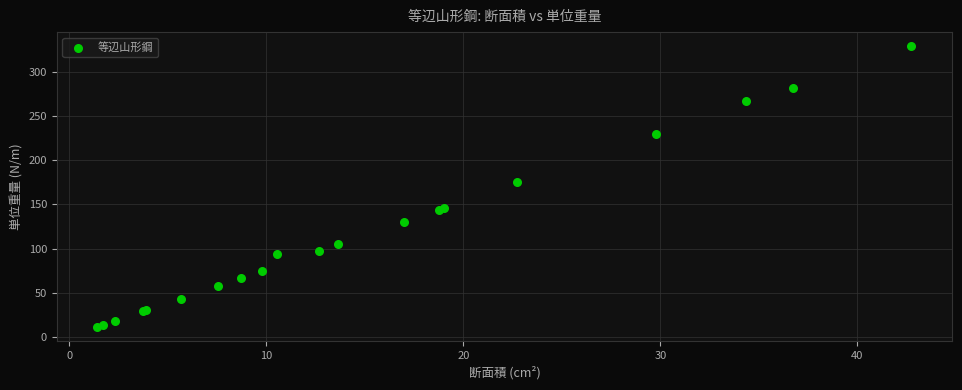

What Y value in the scatter plot is closest to 170?

175.4